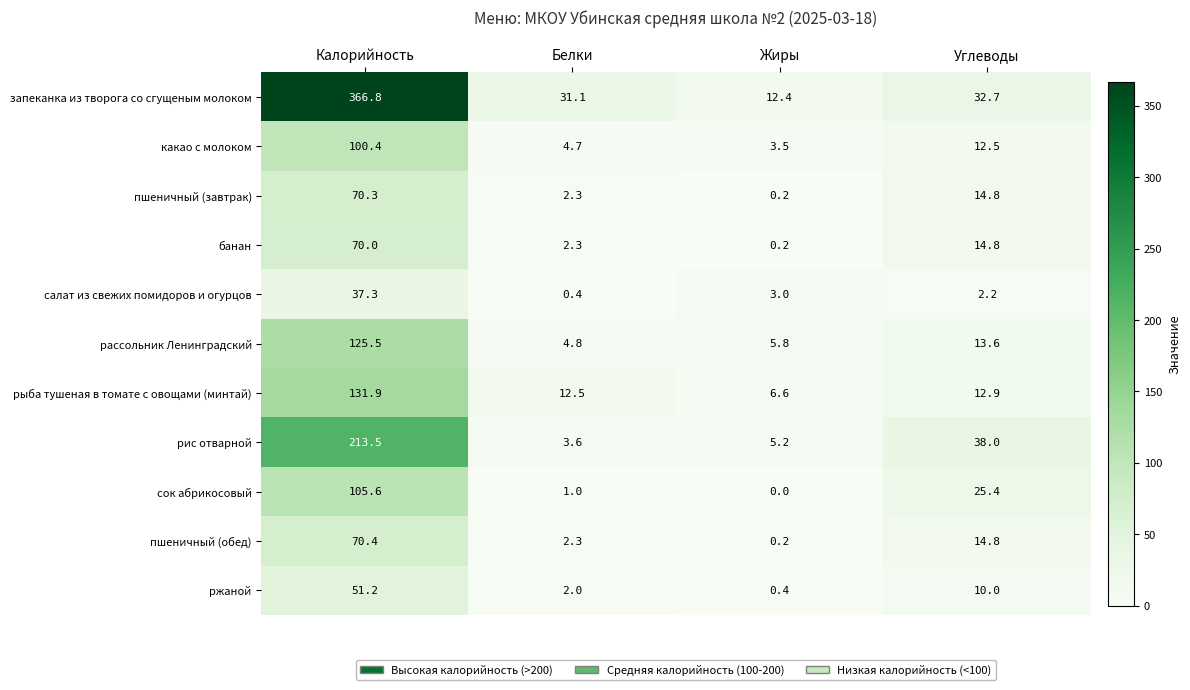

Rank the series by their maximum value, from highest to lowest.

запеканка из творога со сгущеным молоком, рис отварной, рыба тушеная в томате с овощами (минтай), рассольник Ленинградский, сок абрикосовый, какао с молоком, пшеничный (обед), пшеничный (завтрак), банан, ржаной, салат из свежих помидоров и огурцов